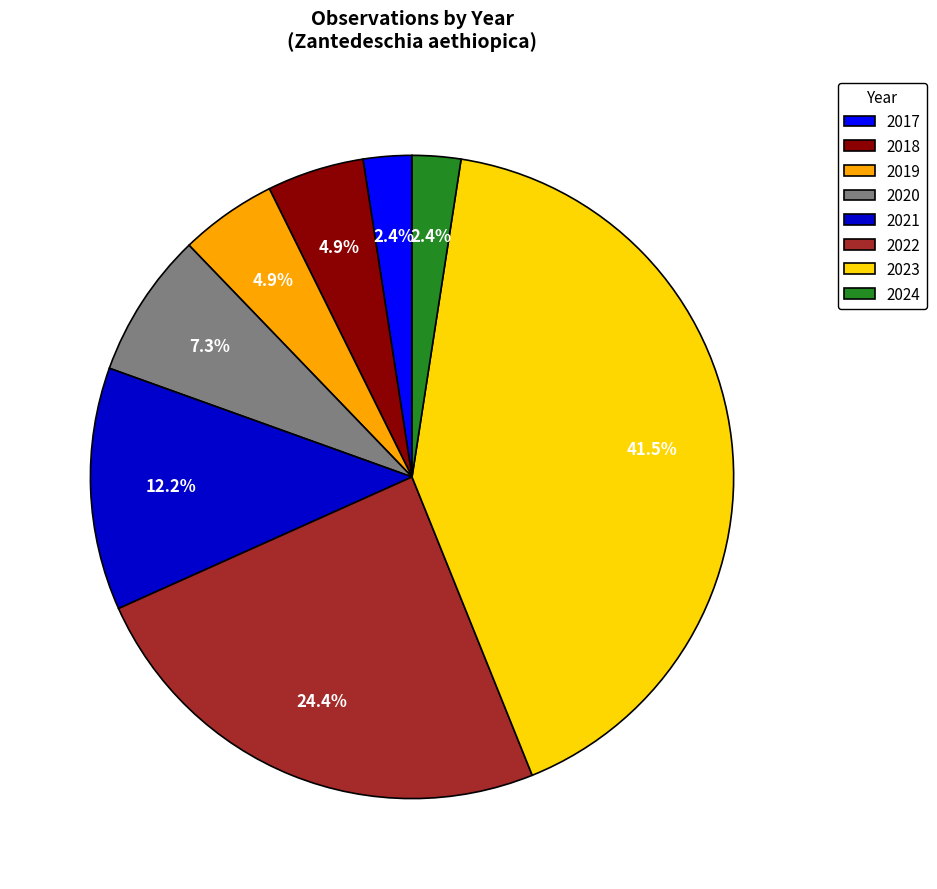

Do 2021 and 2020 together represent more than half of the pie?

No